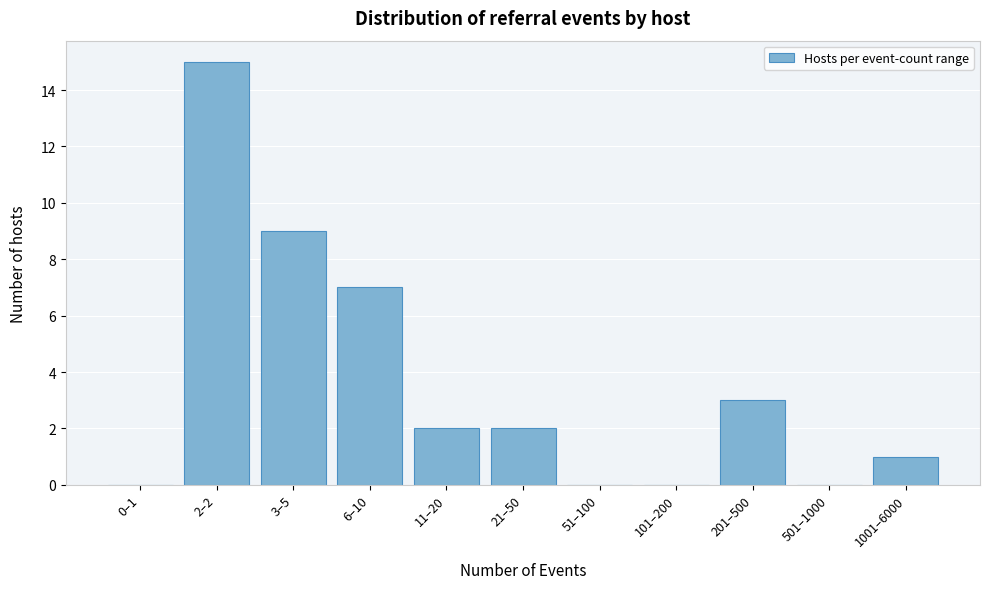

Reading left to right, what are all the values shown in this chart?

0–1=0	2–2=15	3–5=9	6–10=7	11–20=2	21–50=2	51–100=0	101–200=0	201–500=3	501–1000=0	1001–6000=1